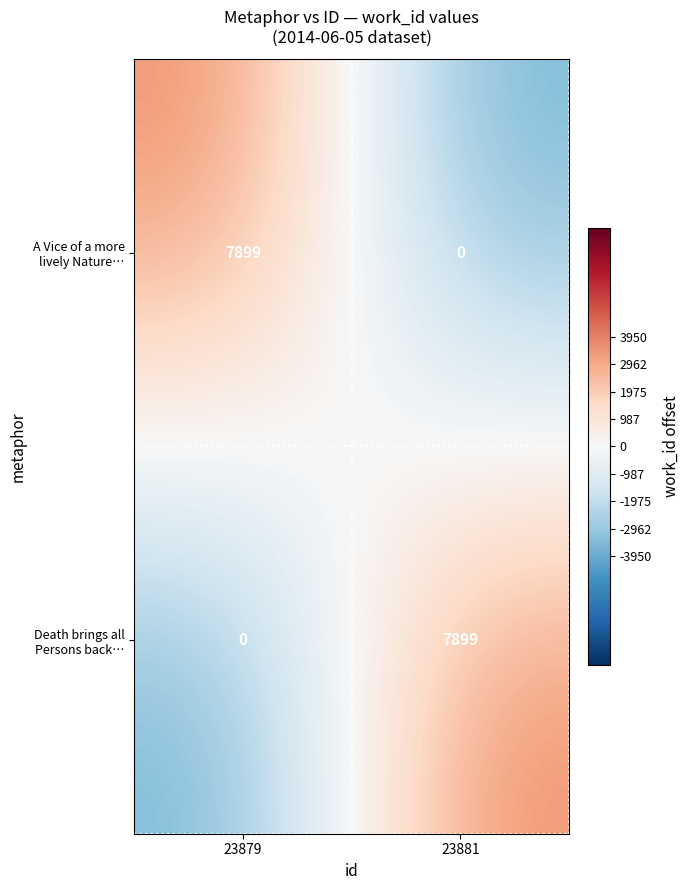

What is the difference between the highest and lowest values at 23881?

7899